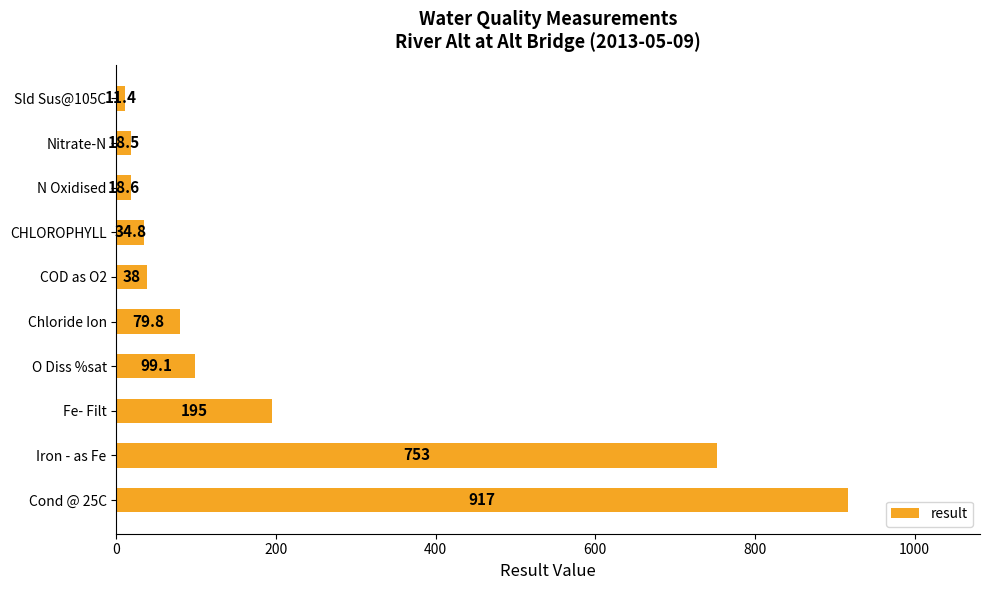

Are the bars horizontal?

Yes